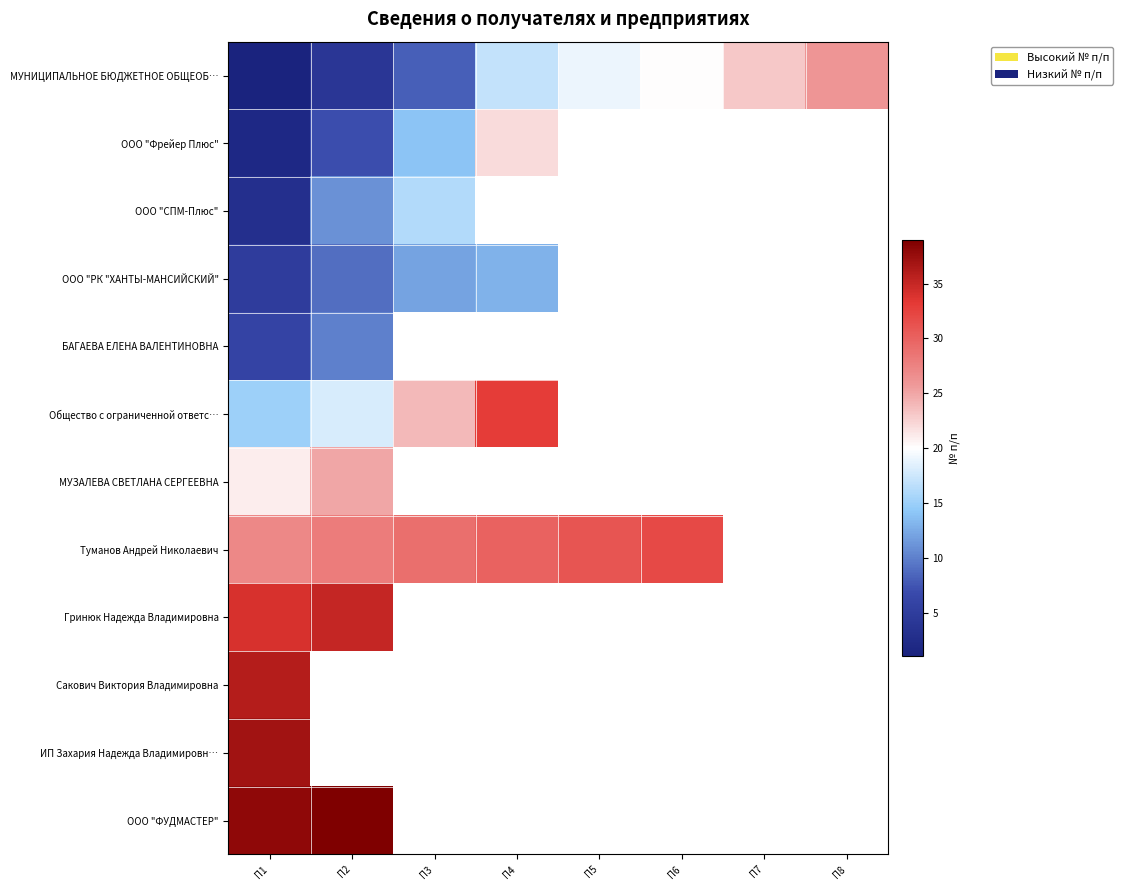

The БАГАЕВА ЕЛЕНА ВАЛЕНТИНОВНА series shows 10.0 at П2. True or false?

True